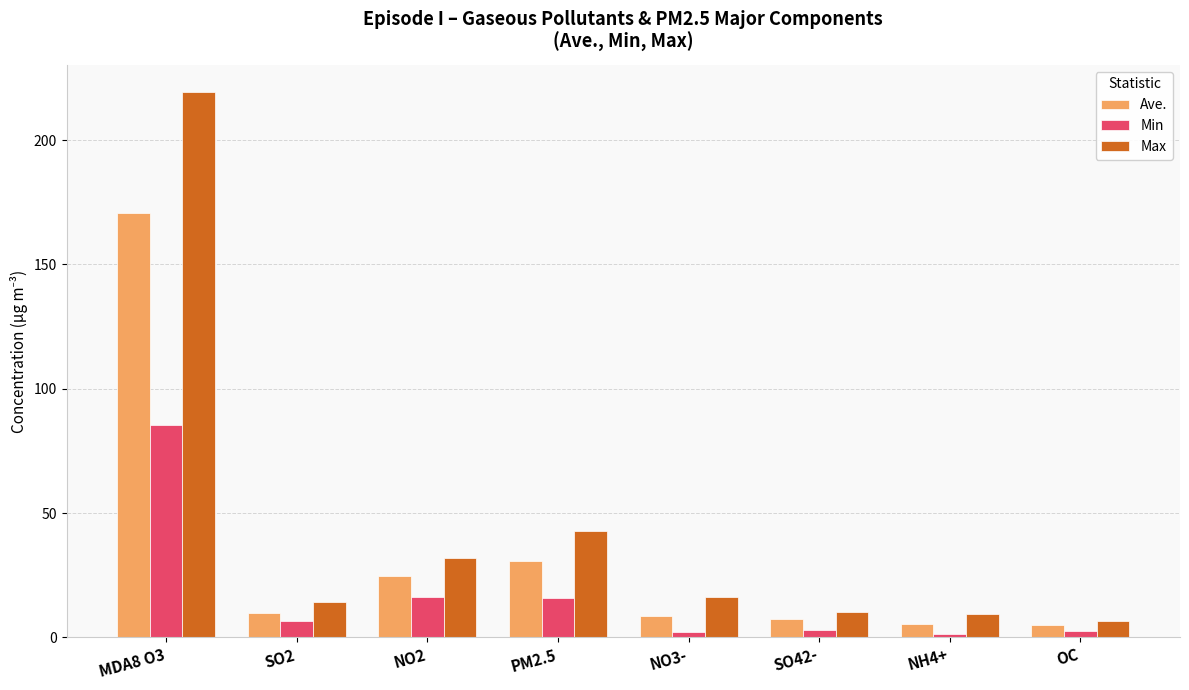

Rank the series at SO42- from lowest to highest value.

Min, Ave., Max